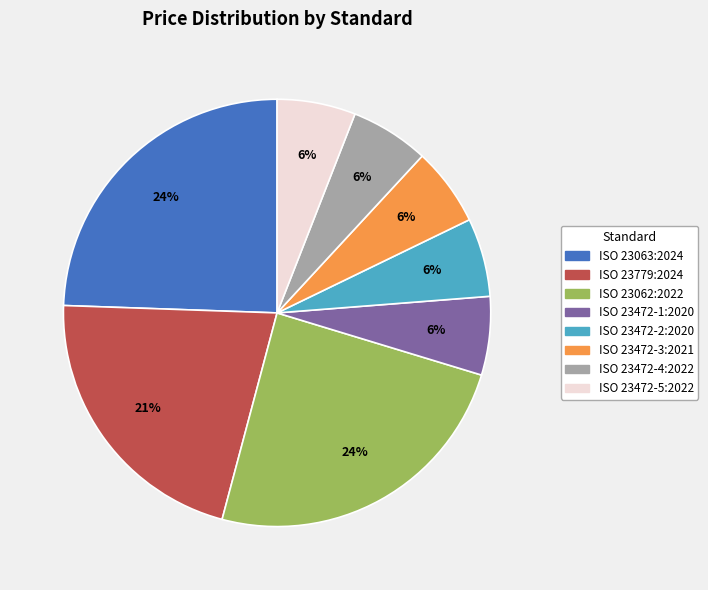

How many segments does this pie chart have?

8